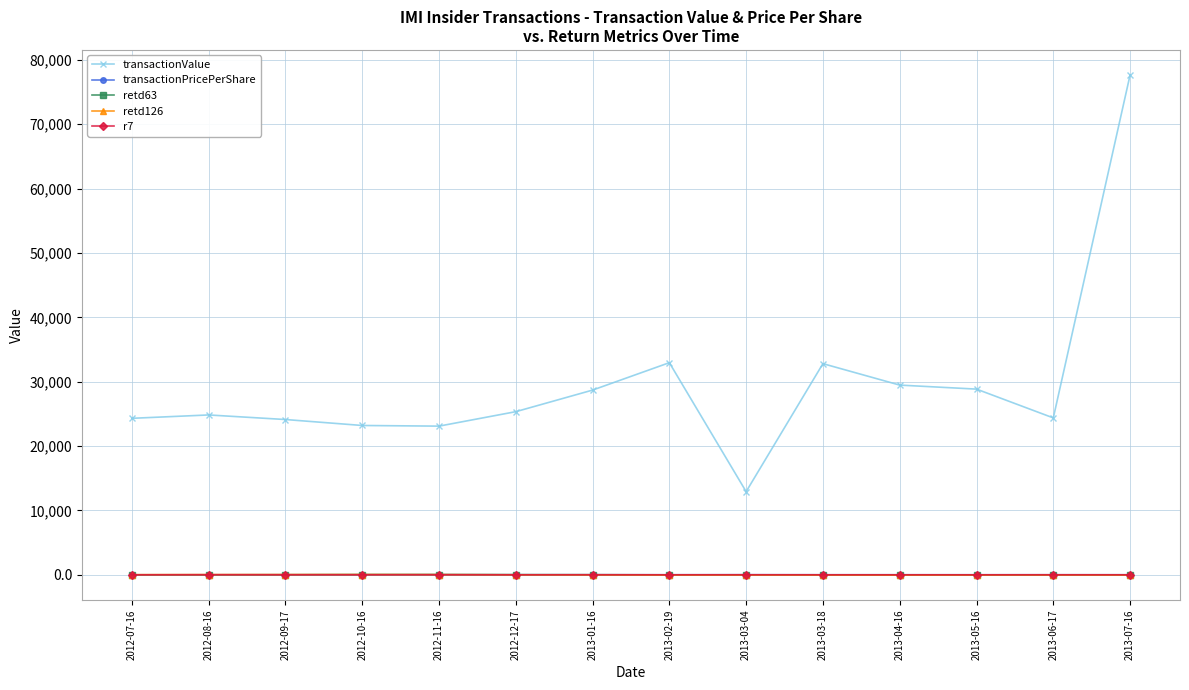

How many series are shown in this chart?

5